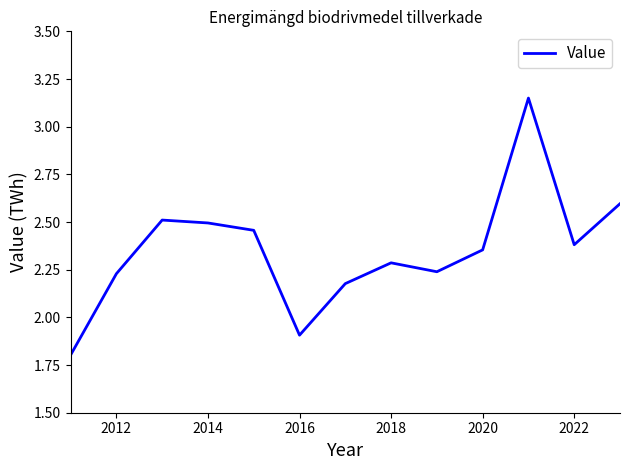

What is the minimum value shown in the chart?

1.8